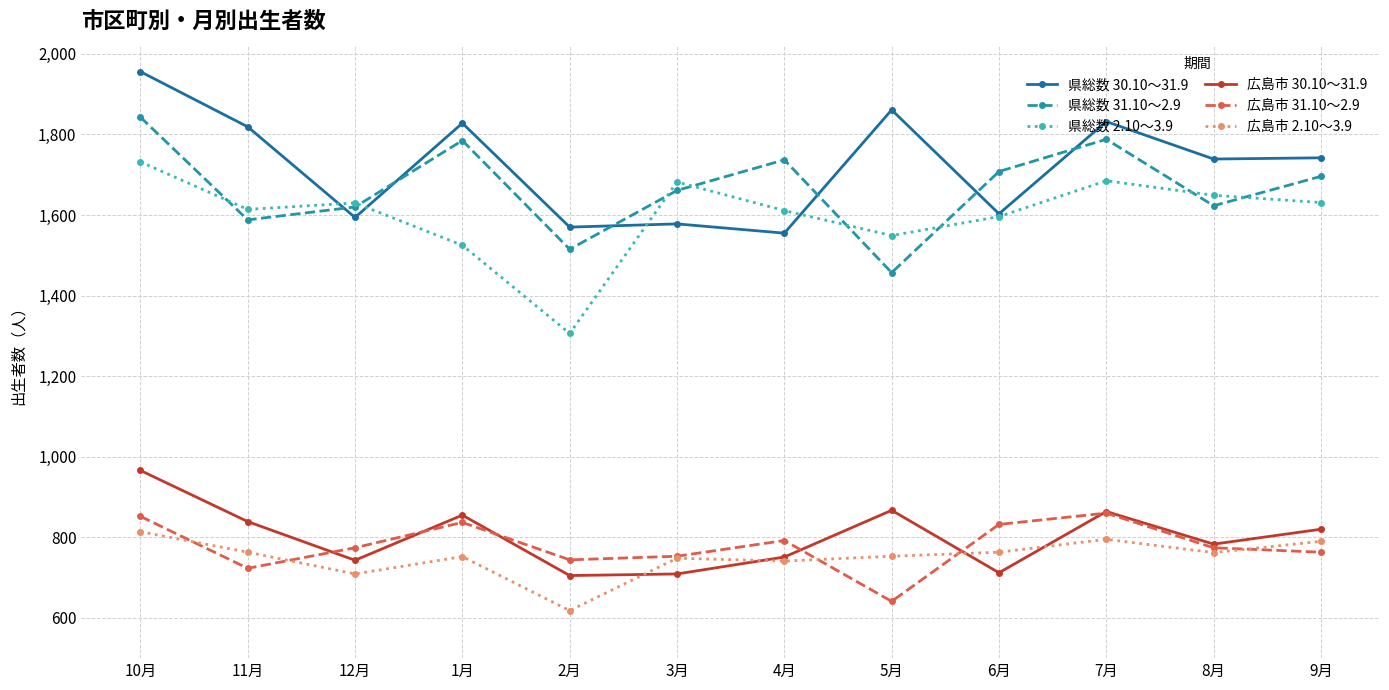

Where does the 県総数 31.10～2.9 series first go above 1696?

10月